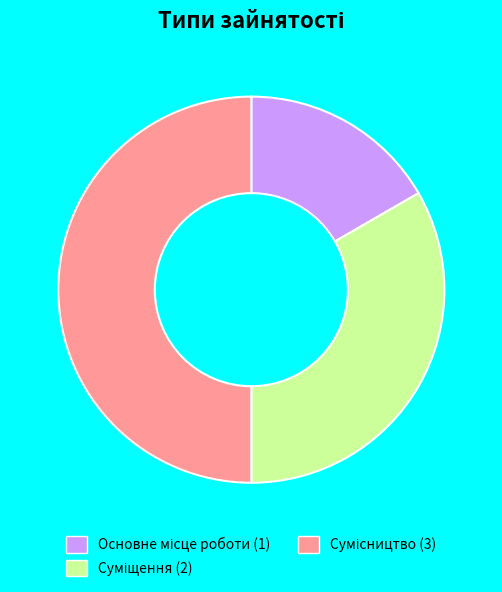

Which slice is the smallest?

Основне місце роботи